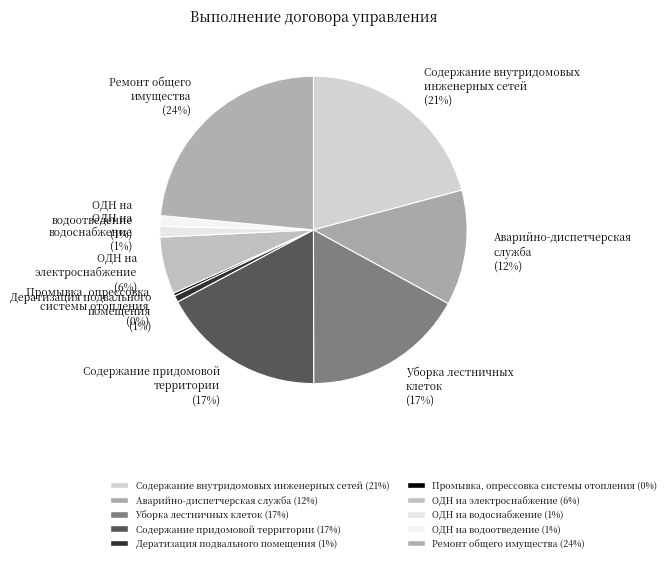

Is it true that Содержание внутридомовых инженерных сетей (21%) is 21% of the pie?

True